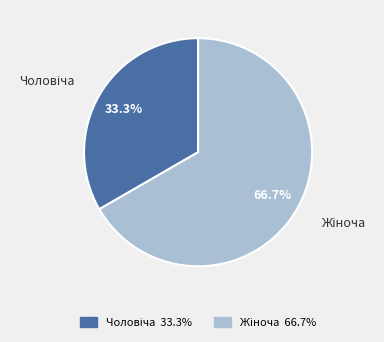

Is there a majority slice in this chart?

Yes